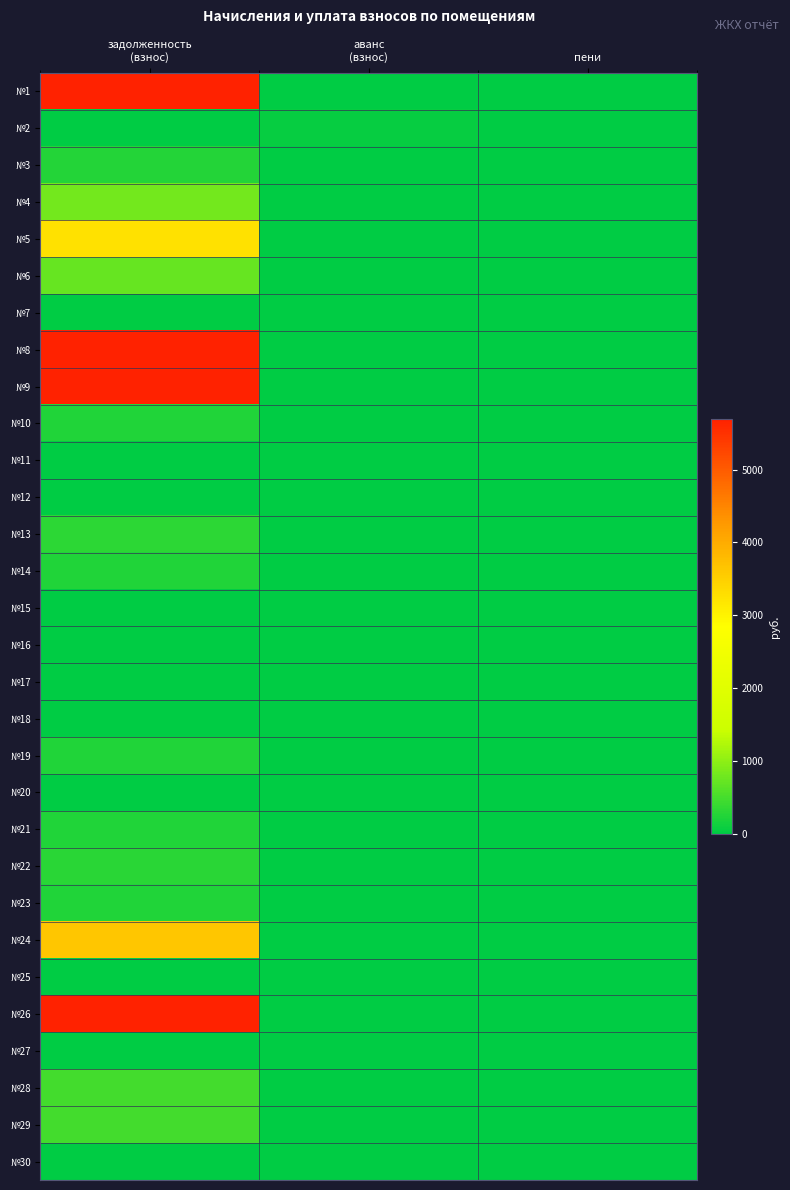

Reading right to left, what are all the values shown in this chart?

№1: пени=0.0	аванс
(взнос)=0.0	задолженность
(взнос)=16542.1
№2: пени=0.0	аванс
(взнос)=48.1	задолженность
(взнос)=0.0
№3: пени=0.0	аванс
(взнос)=0.0	задолженность
(взнос)=245.9
№4: пени=0.0	аванс
(взнос)=0.0	задолженность
(взнос)=813.4
№5: пени=0.0	аванс
(взнос)=0.0	задолженность
(взнос)=3260.6
№6: пени=0.1	аванс
(взнос)=0.0	задолженность
(взнос)=714.7
№7: пени=1.2	аванс
(взнос)=0.0	задолженность
(взнос)=0.0
№8: пени=0.0	аванс
(взнос)=0.0	задолженность
(взнос)=18015.8
№9: пени=0.0	аванс
(взнос)=0.0	задолженность
(взнос)=6576.4
№10: пени=0.0	аванс
(взнос)=0.0	задолженность
(взнос)=238.0
№11: пени=0.0	аванс
(взнос)=0.0	задолженность
(взнос)=0.0
№12: пени=0.0	аванс
(взнос)=0.0	задолженность
(взнос)=0.0
№13: пени=0.0	аванс
(взнос)=0.0	задолженность
(взнос)=319.6
№14: пени=0.0	аванс
(взнос)=0.0	задолженность
(взнос)=238.0
№15: пени=0.0	аванс
(взнос)=0.0	задолженность
(взнос)=0.0
№16: пени=0.0	аванс
(взнос)=0.0	задолженность
(взнос)=0.0
№17: пени=0.0	аванс
(взнос)=0.0	задолженность
(взнос)=0.0
№18: пени=0.0	аванс
(взнос)=0.0	задолженность
(взнос)=0.0
№19: пени=0.0	аванс
(взнос)=0.0	задолженность
(взнос)=239.6
№20: пени=0.0	аванс
(взнос)=0.5	задолженность
(взнос)=0.0
№21: пени=0.0	аванс
(взнос)=0.0	задолженность
(взнос)=240.7
№22: пени=0.0	аванс
(взнос)=0.0	задолженность
(взнос)=295.2
№23: пени=0.2	аванс
(взнос)=0.0	задолженность
(взнос)=239.0
№24: пени=0.0	аванс
(взнос)=0.0	задолженность
(взнос)=3631.3
№25: пени=0.0	аванс
(взнос)=0.0	задолженность
(взнос)=0.0
№26: пени=0.0	аванс
(взнос)=0.0	задолженность
(взнос)=14780.7
№27: пени=0.0	аванс
(взнос)=0.0	задолженность
(взнос)=0.0
№28: пени=0.0	аванс
(взнос)=0.0	задолженность
(взнос)=486.8
№29: пени=0.0	аванс
(взнос)=0.0	задолженность
(взнос)=482.7
№30: пени=0.0	аванс
(взнос)=0.0	задолженность
(взнос)=0.0